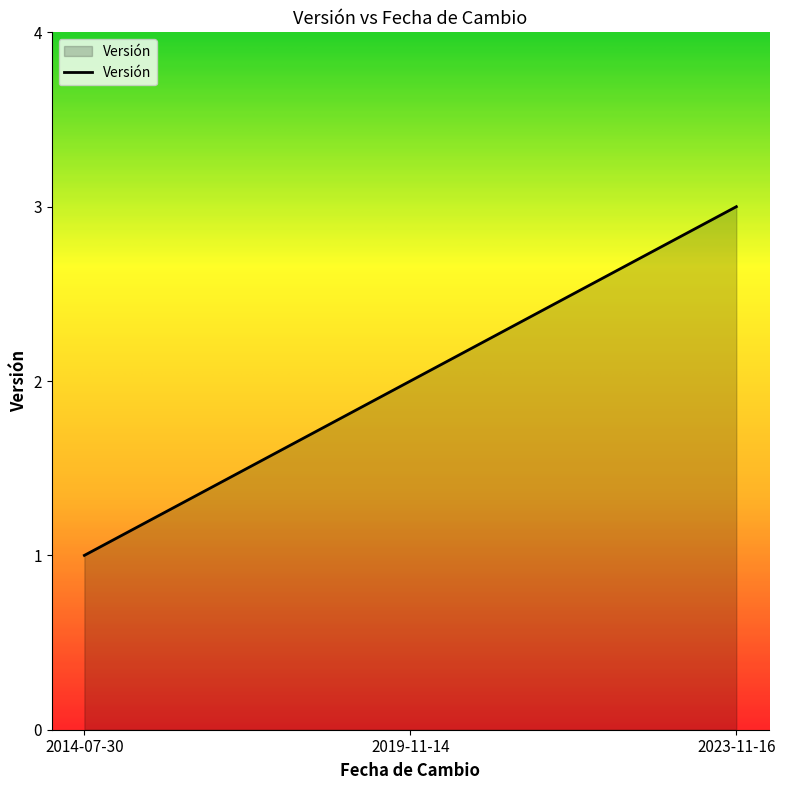

What is the change in value from 2019-11-14 to 2023-11-16?

+1